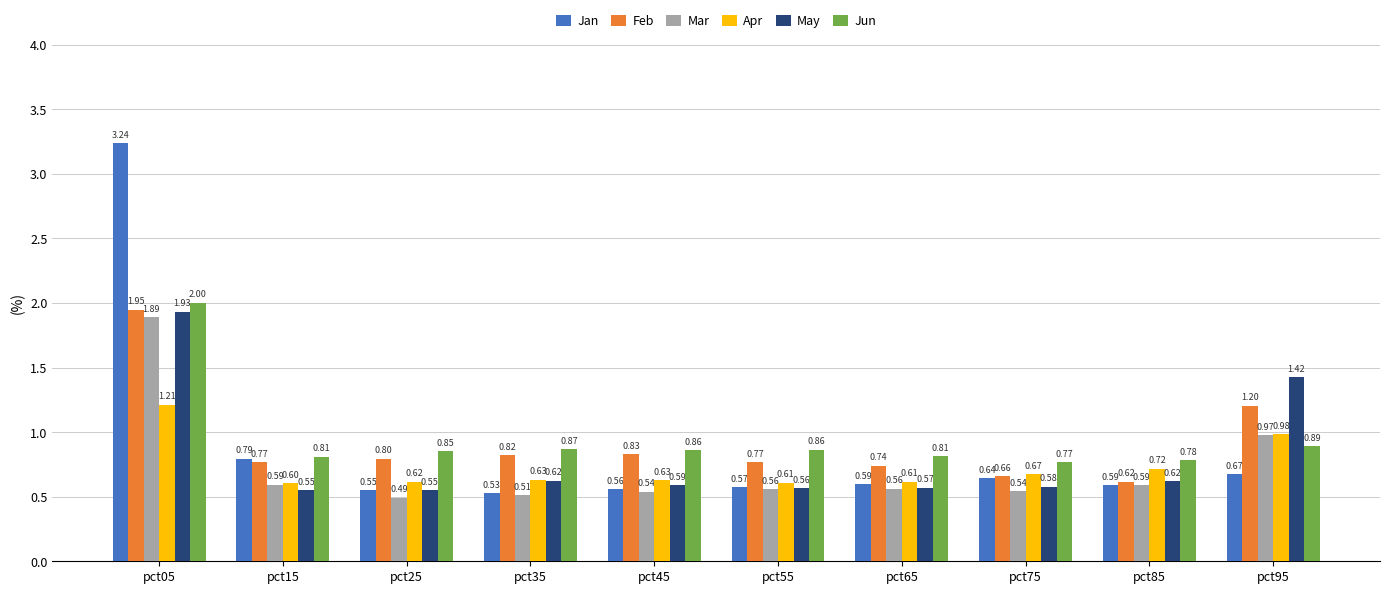

What is the value of the Mar bar at the 9th from the left?

0.6